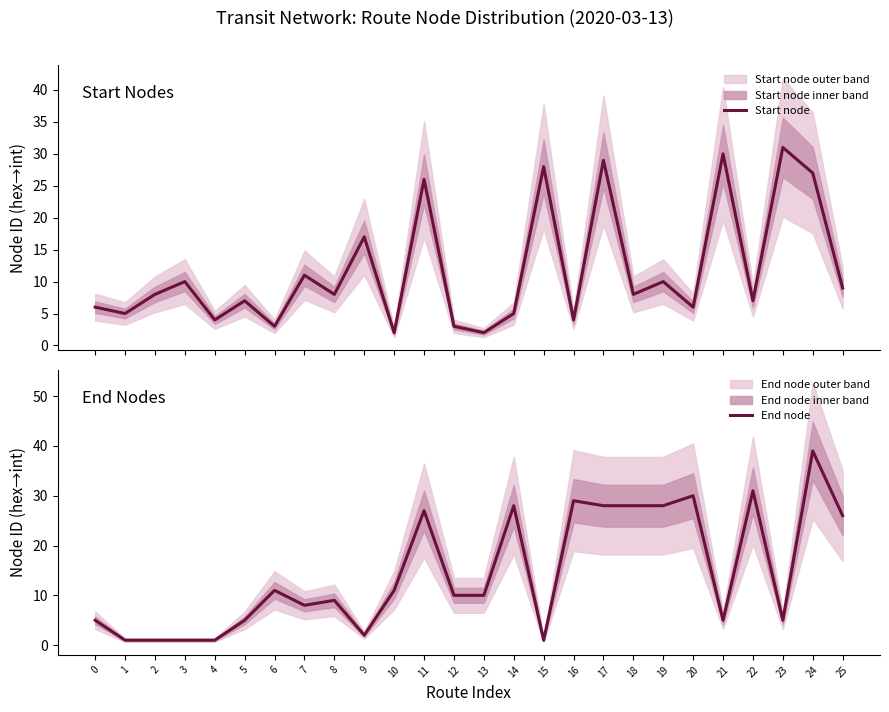

List the labels in order of End node value, largest first.

24, 22, 20, 16, 14, 17, 18, 19, 11, 25, 6, 10, 12, 13, 8, 7, 0, 5, 21, 23, 9, 1, 2, 3, 4, 15